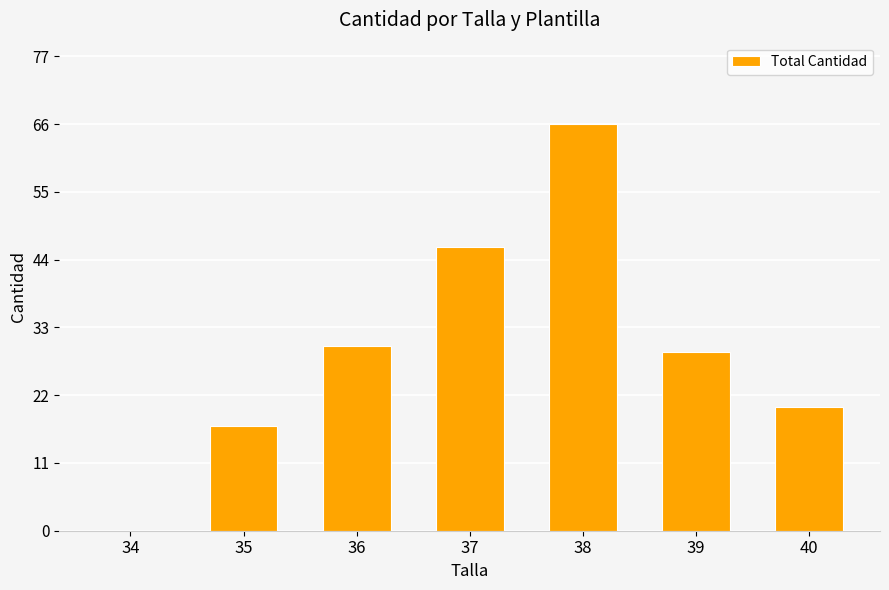

What is the sum of all values?

208